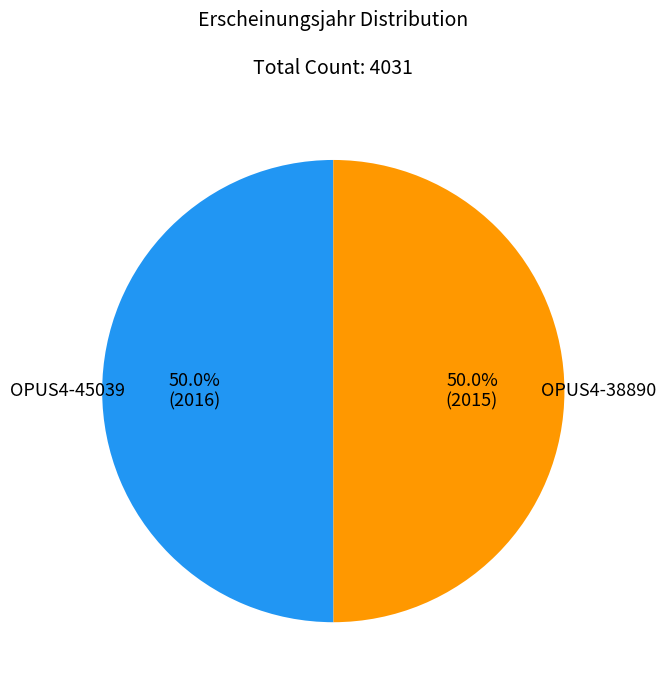

How many segments does this pie chart have?

2